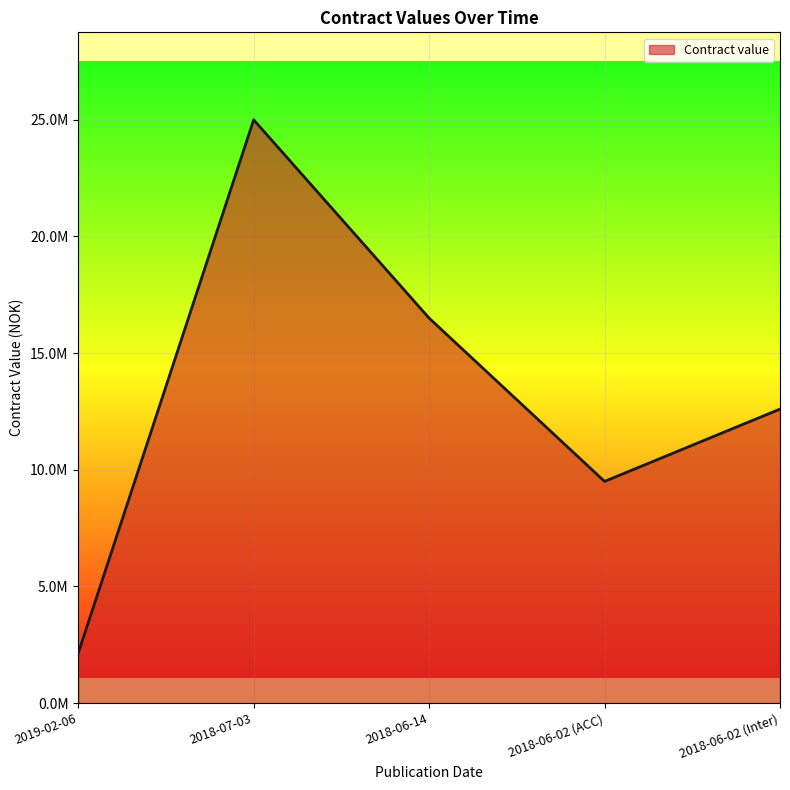

Reading left to right, list all the values displayed in this chart.

2140000	25000000	16500000	9500000	12600000